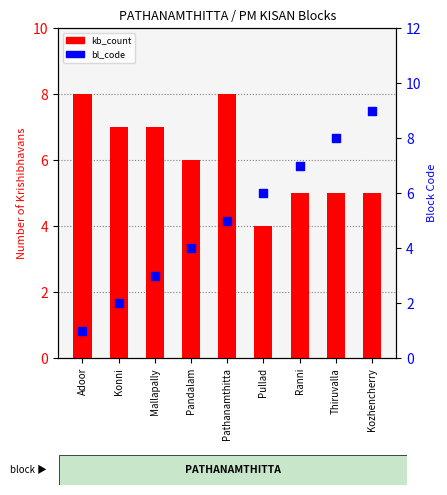

Which series has the widest spread of Y values?

bl_code